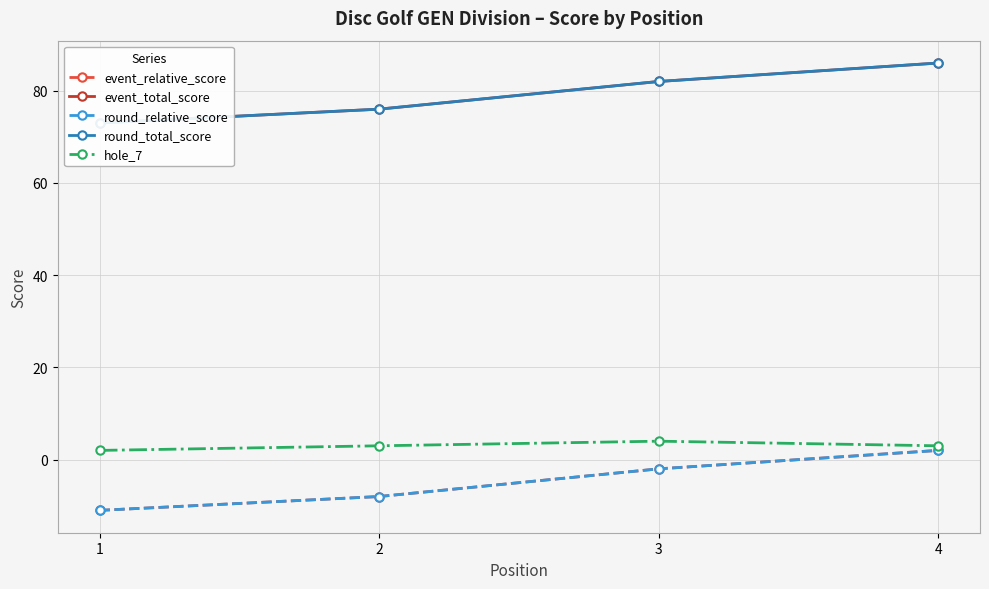

Reading left to right, extract all data points from this chart.

event_relative_score: -11	-8	-2	2
event_total_score: 73	76	82	86
round_relative_score: -11	-8	-2	2
round_total_score: 73	76	82	86
hole_7: 2	3	4	3